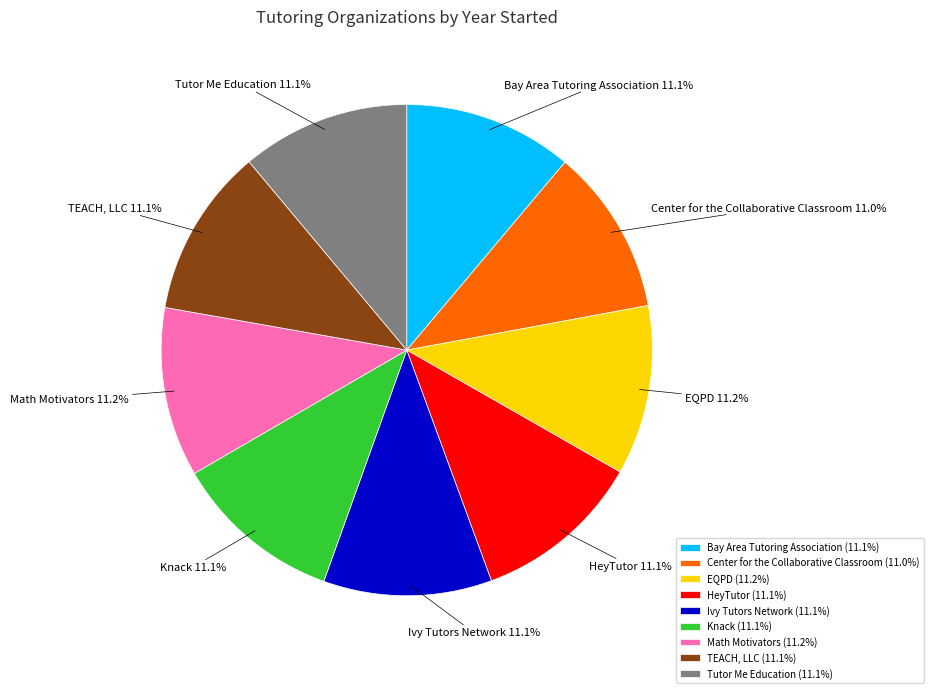

How much of the chart is everything except Knack?

88.9%